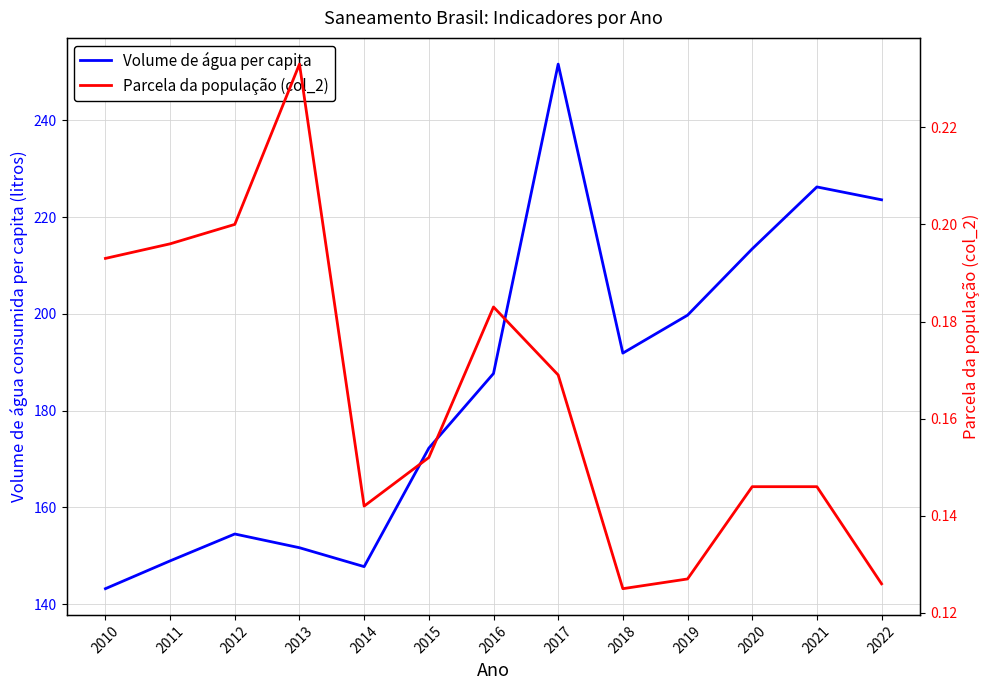

At which category does Volume de água consumida per capita (li...) reach its first local peak?

2012